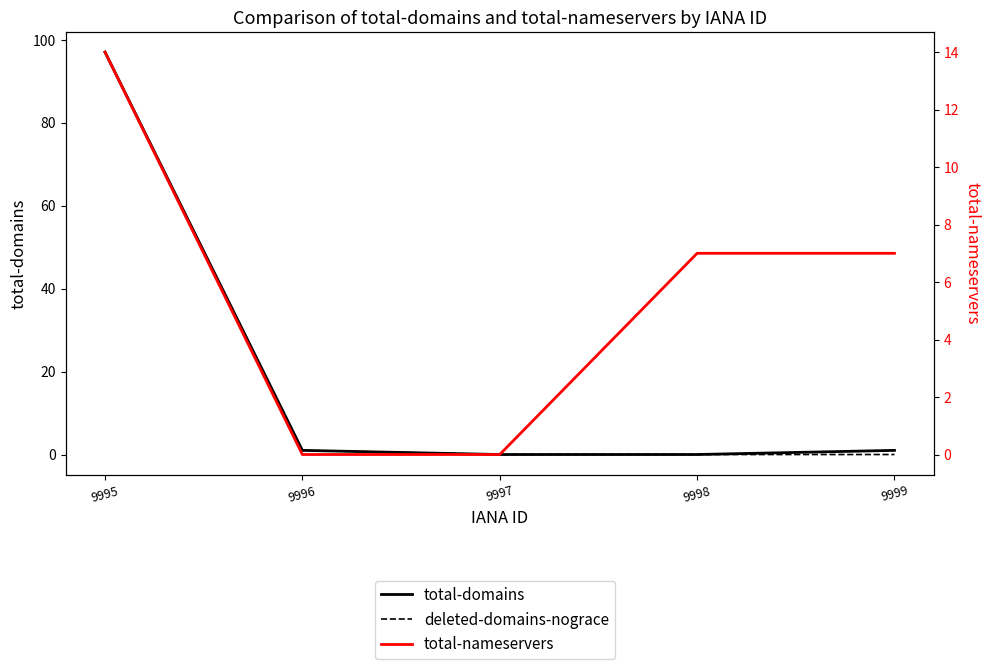

At which label is deleted-domains-nograce closest to 48?

9996